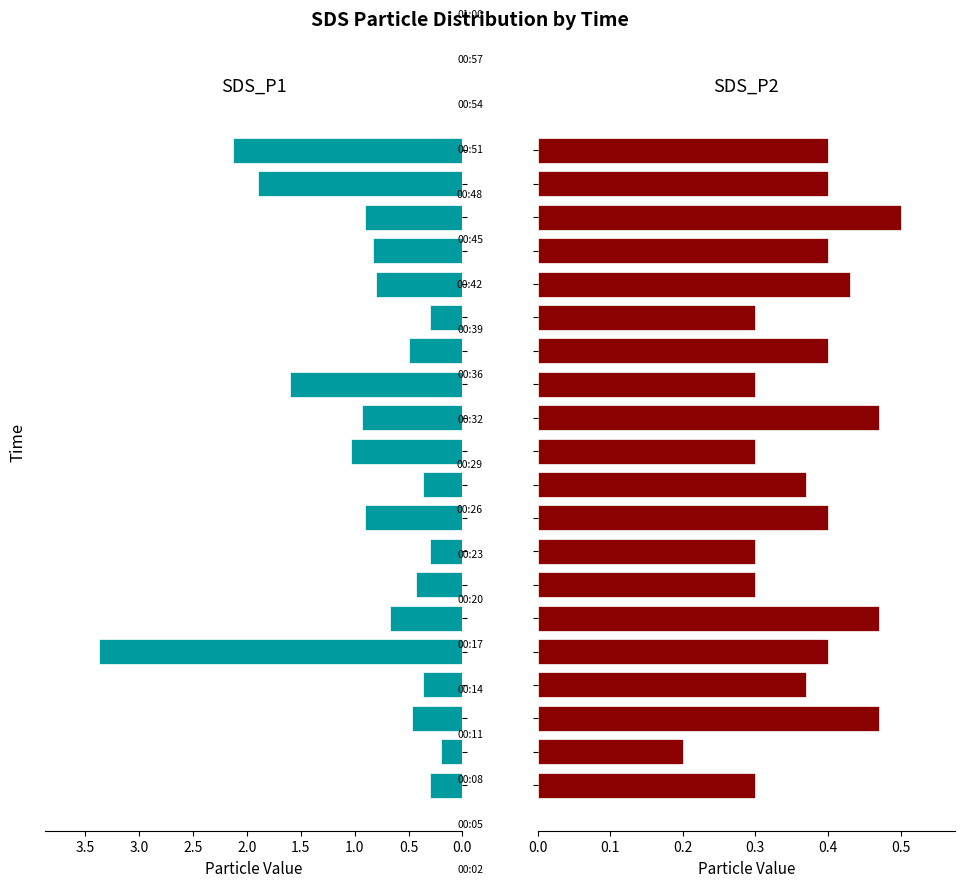

List the series in order of their peak value, lowest first.

SDS_P2, SDS_P1